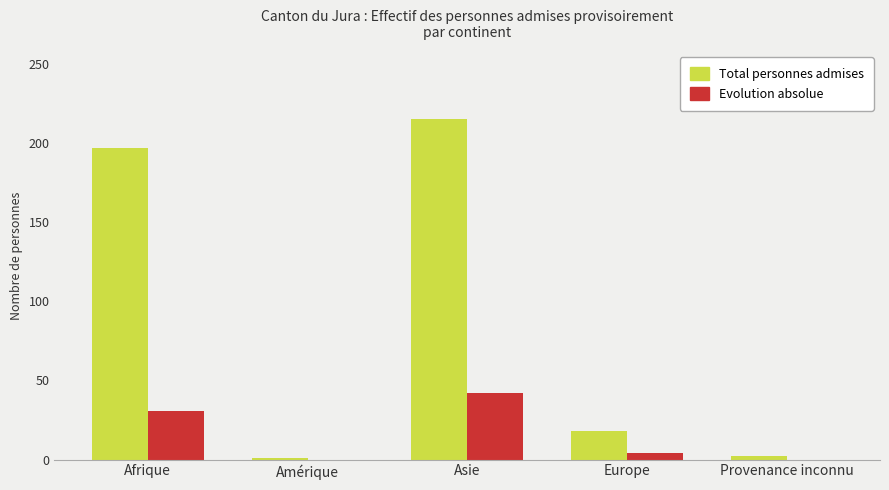

At which category is the sum across all series the highest?

Asie